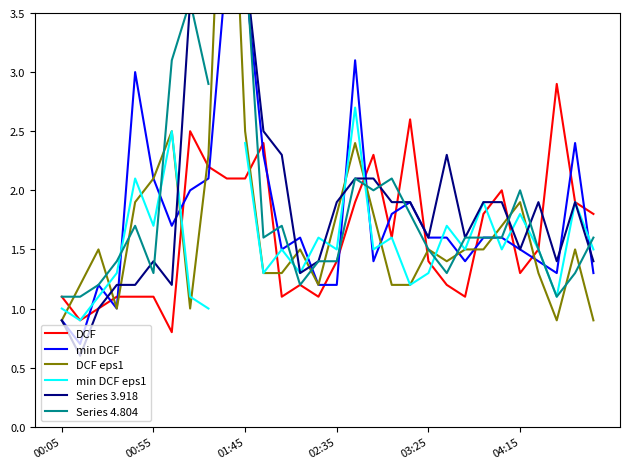

How many categories are shown in the chart?

30